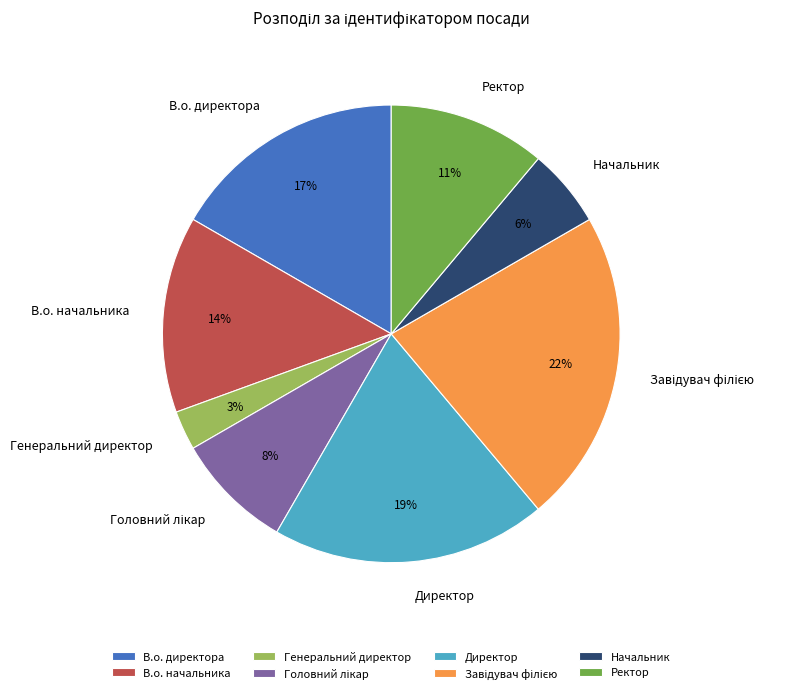

Does Начальник represent more than half of the total?

No